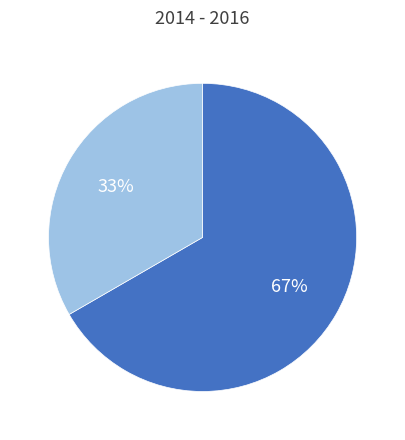

Is there a majority slice in this chart?

Yes